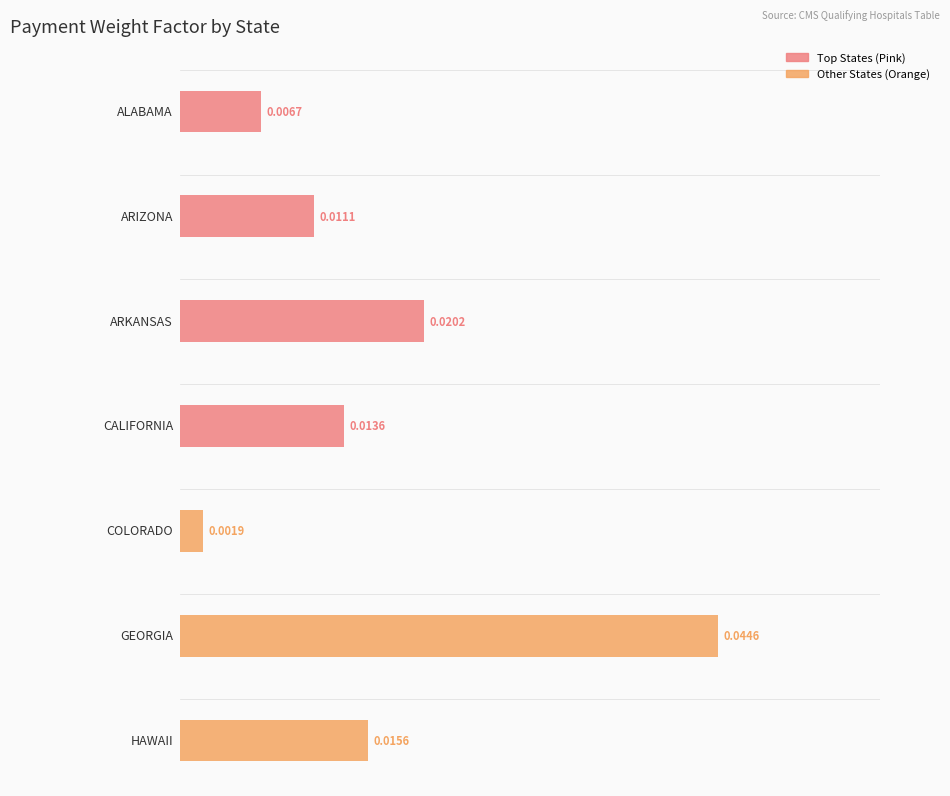

Does the chart contain any negative values?

No